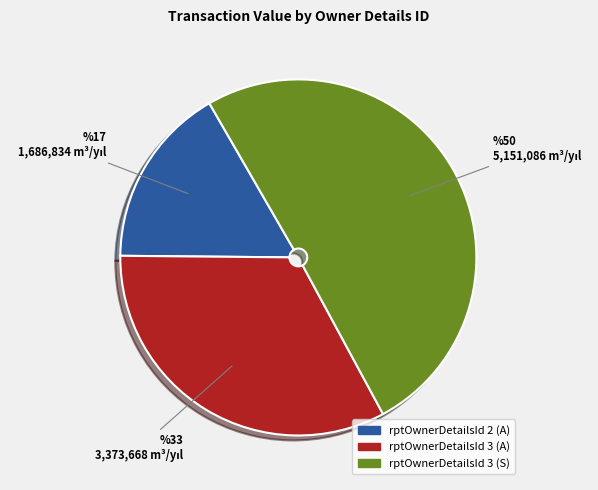

Is there any slice that represents more than half of the pie?

Yes